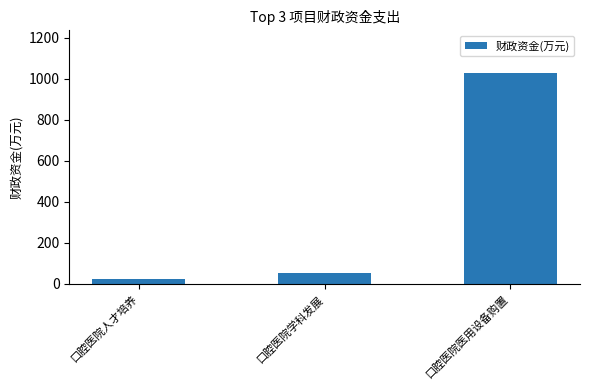

How many categories are shown in the chart?

3